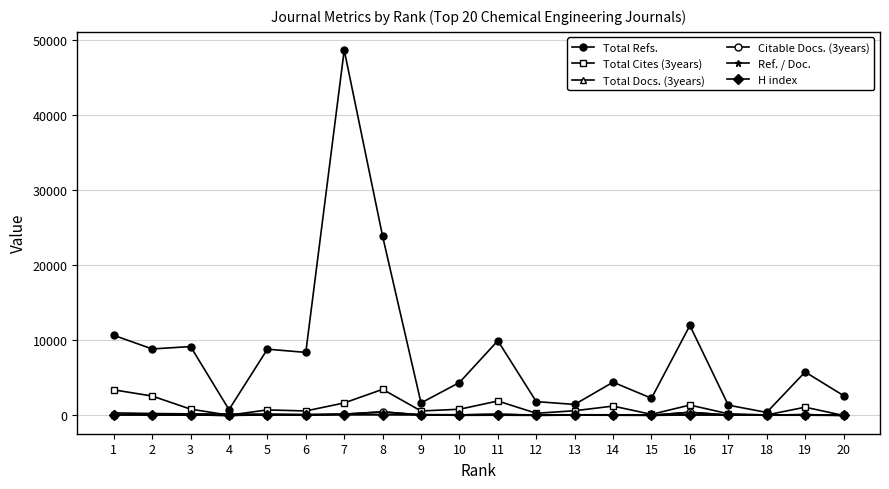

How many lines are shown in the chart?

6